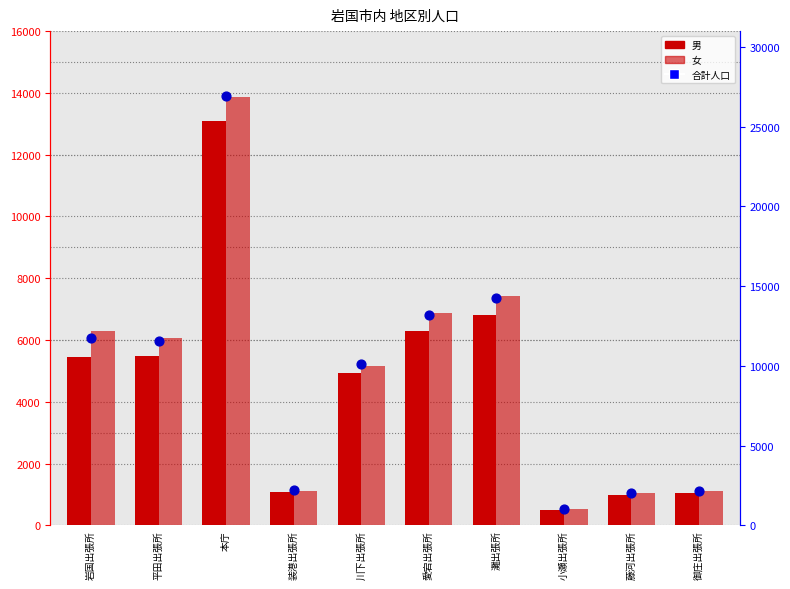

At which category is the sum across all series the highest?

本庁